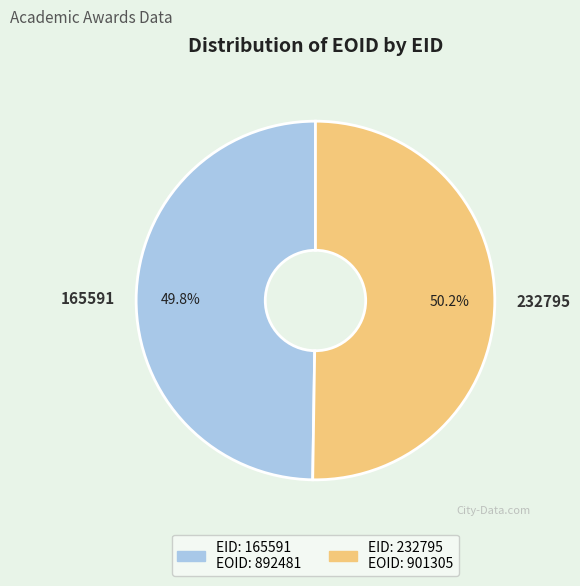

To the nearest percent, what percentage of the pie is 232795?

50%